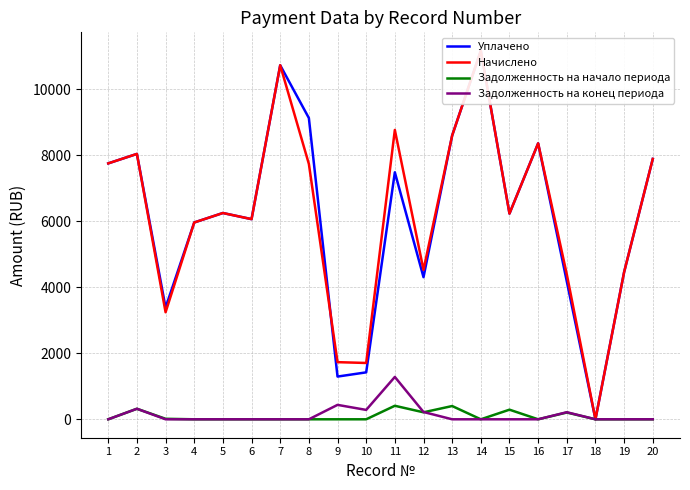

Which series has the largest total across all categories?

Начислено